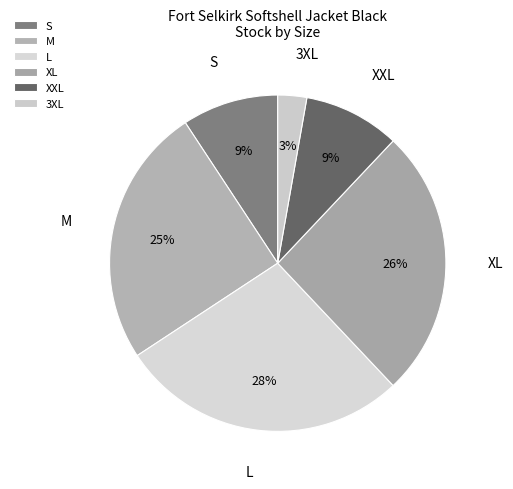

Rank the categories by value from lowest to highest.

XS, 3XL, S, XXL, M, XL, L